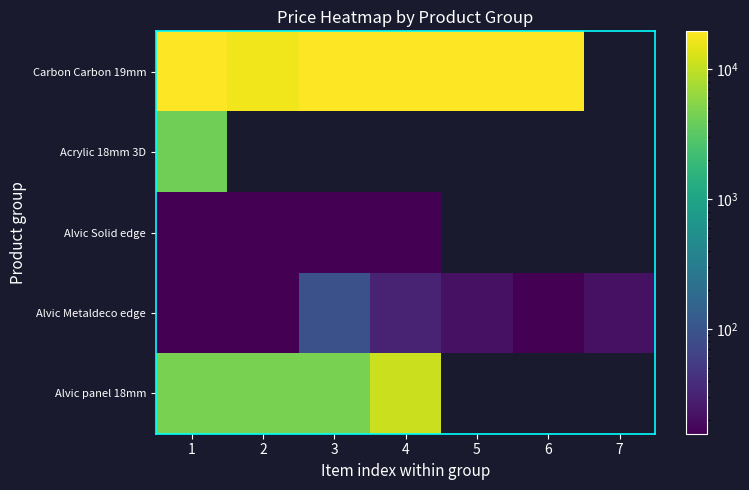

Between 2 and 4, which series saw the biggest shift?

Alvic panel 18mm